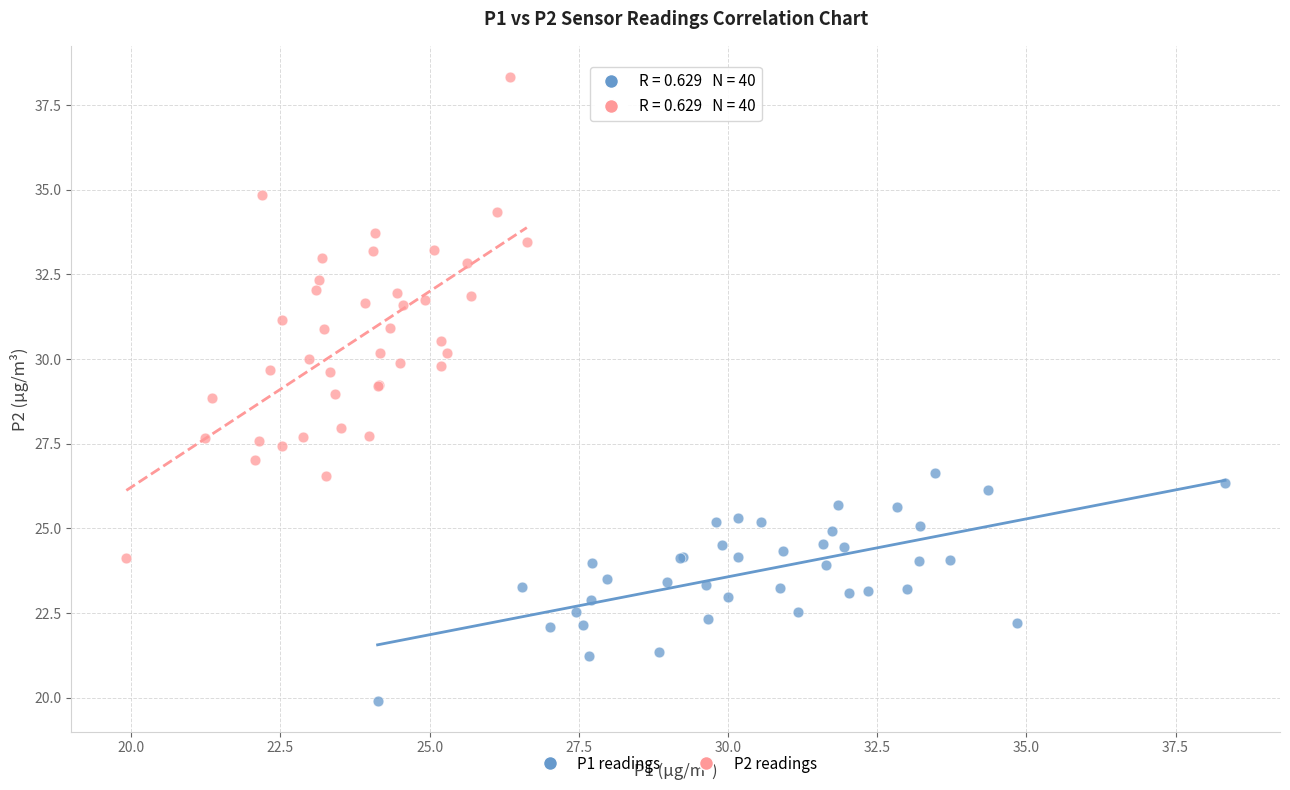

Which series reaches the minimum Y coordinate?

P1 readings